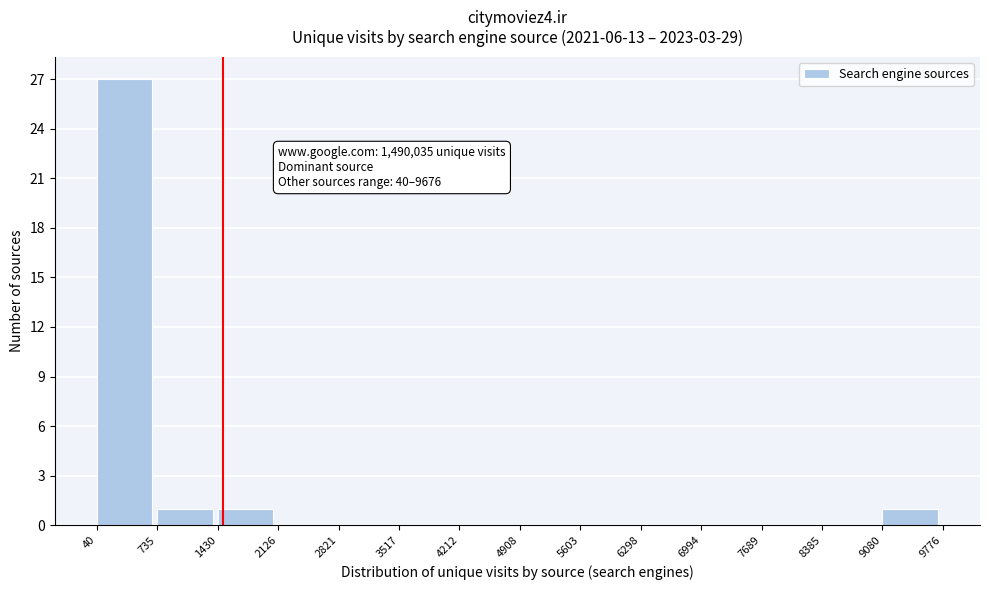

Which range on the x-axis has the tallest bar?

40 to 735